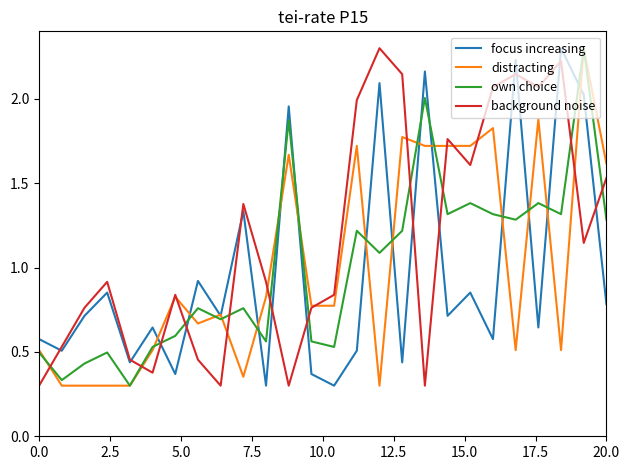

True or false: own choice and background noise cross at least once.

True